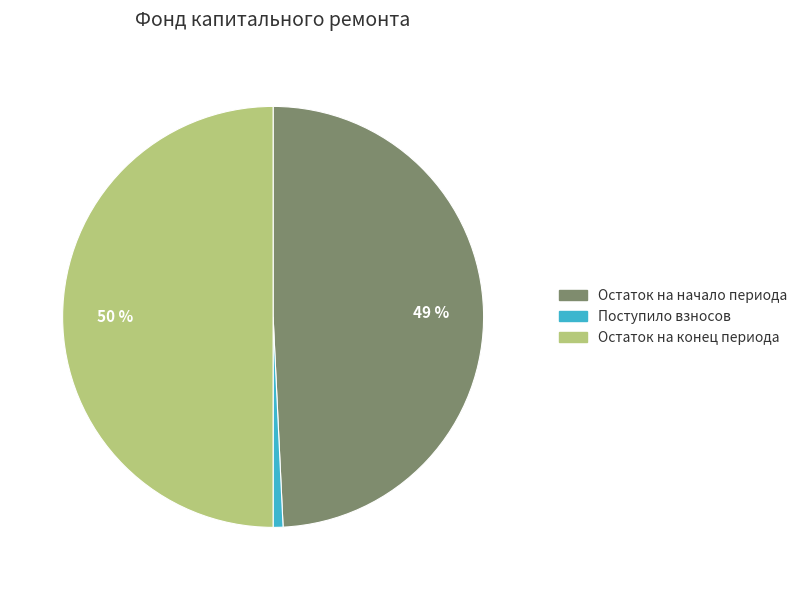

To the nearest percent, what is the average slice percentage?

33%